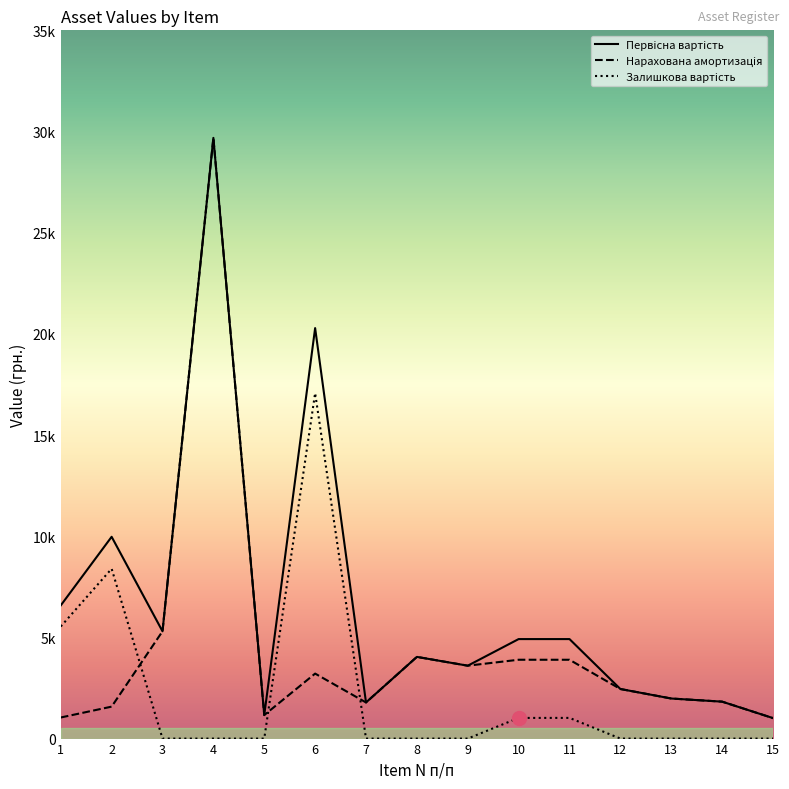

Is the value of Первicнa вартiсть at 2 greater than the value of Hapaxoвaнa aмортизaцiя at 5?

Yes